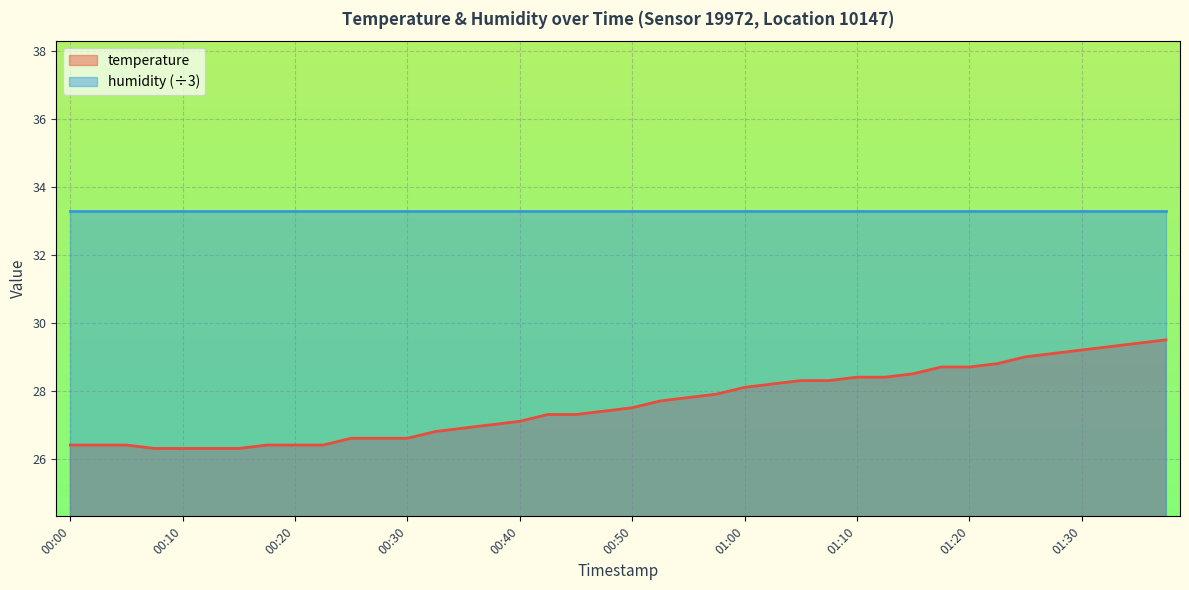

Reading left to right, what are all the values shown in this chart?

00:00=26.4	00:03=26.4	00:05=26.4	00:08=26.3	00:10=26.3	00:13=26.3	00:15=26.3	00:18=26.4	00:20=26.4	00:23=26.4	00:25=26.6	00:28=26.6	00:30=26.6	00:33=26.8	00:35=26.9	00:38=27.0	00:40=27.1	00:43=27.3	00:45=27.3	00:48=27.4	00:50=27.5	00:53=27.7	00:55=27.8	00:58=27.9	01:00=28.1	01:03=28.2	01:05=28.3	01:08=28.3	01:10=28.4	01:13=28.4	01:15=28.5	01:18=28.7	01:20=28.7	01:22=28.8	01:25=29.0	01:28=29.1	01:30=29.2	01:32=29.3	01:35=29.4	01:37=29.5